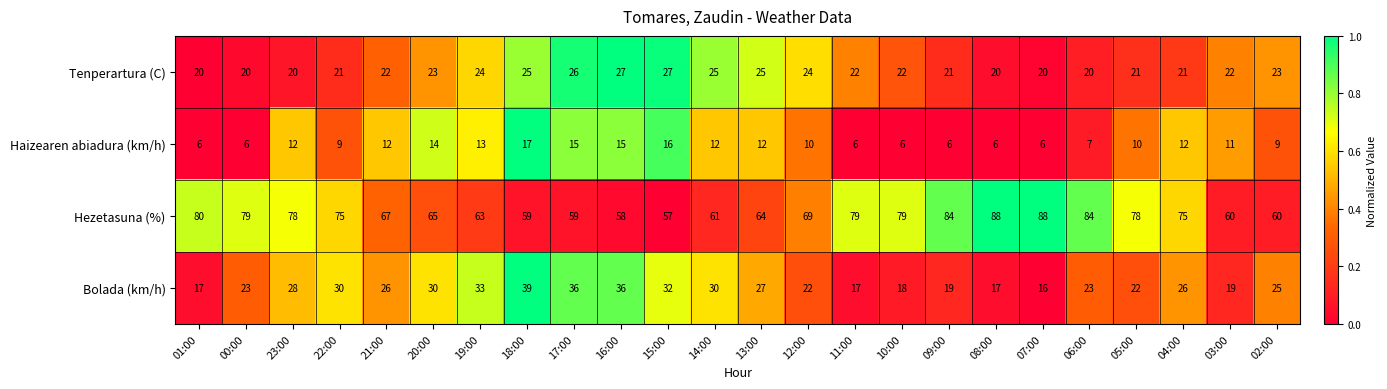

What is the spread (max minus min) of values at 23:00?

66